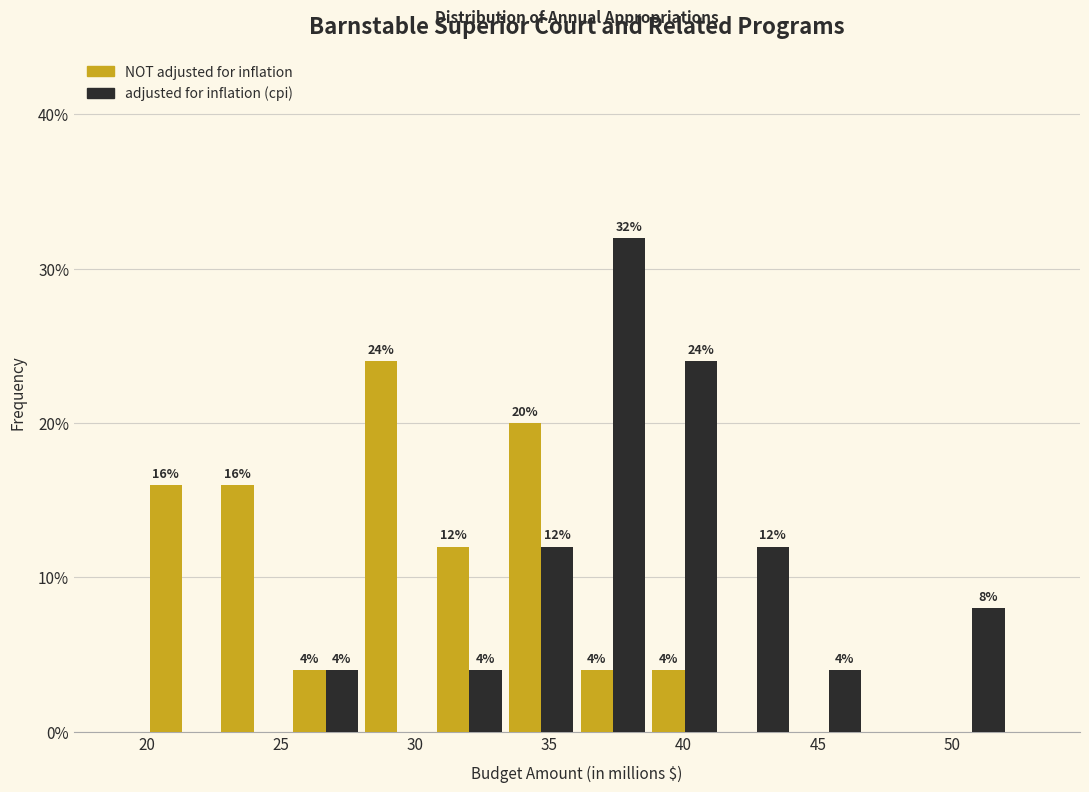

In the NOT adjusted for inflation series, which range on the x-axis has the tallest bar?

28.0 to 30.5